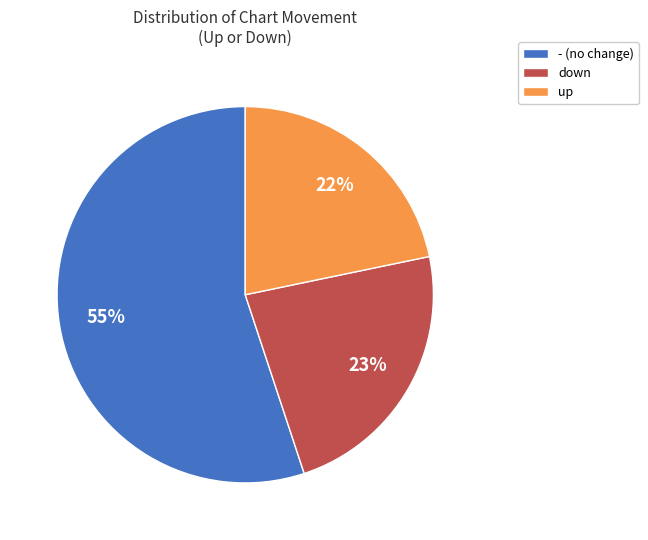

True or false: down accounts for 23% of the total.

True